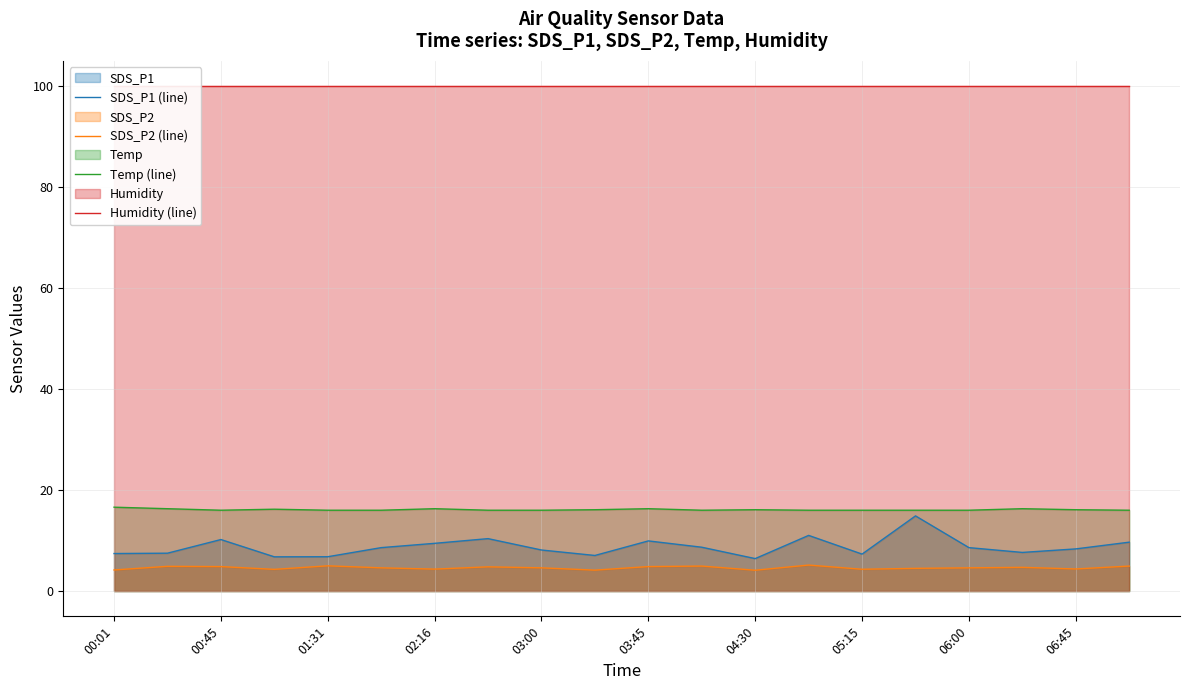

What is the sum of the Temp (line) values at 00:01 and 11?

32.6